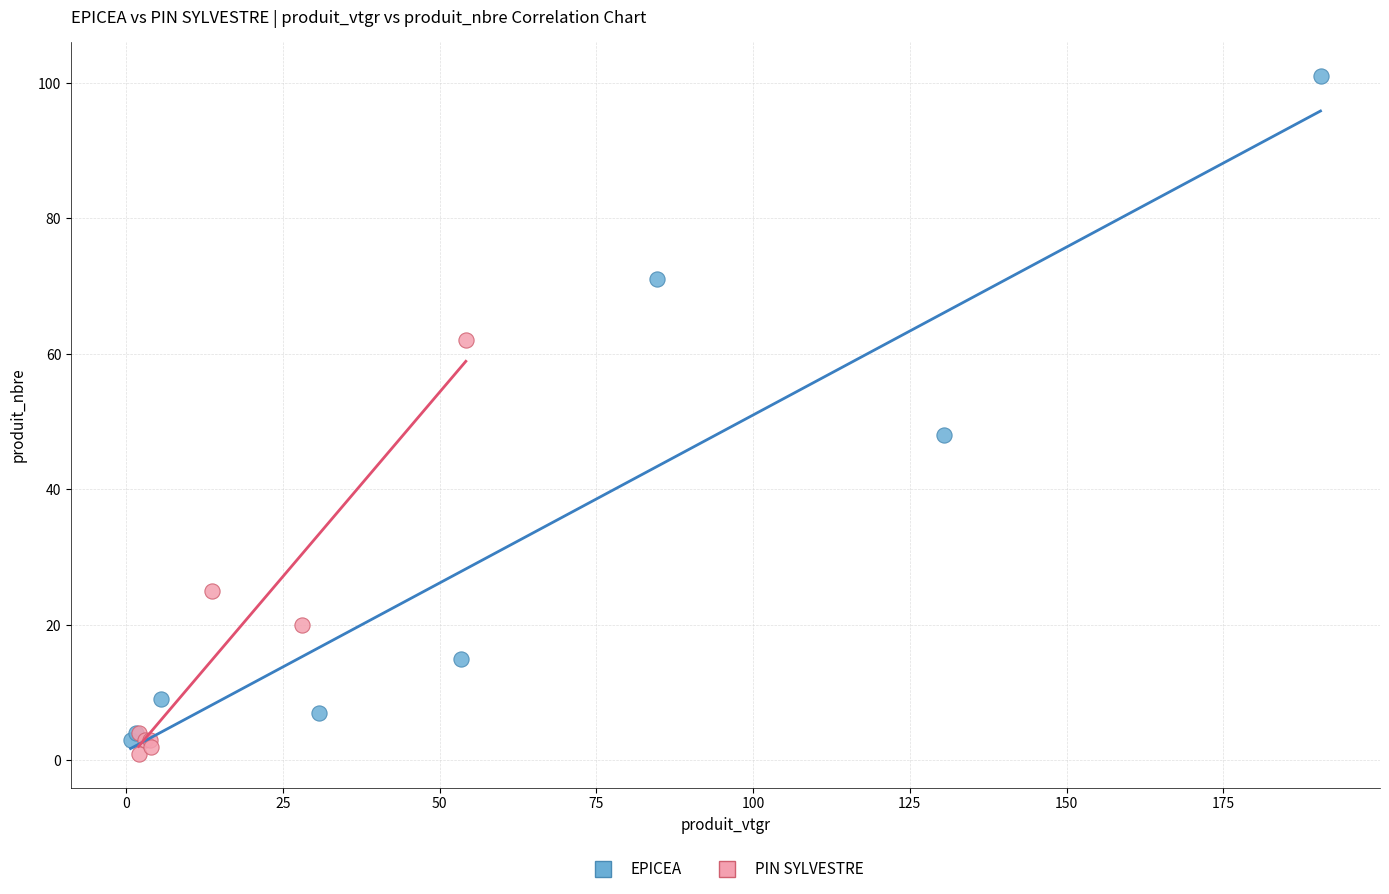

Which series has the largest Y range (max minus min)?

EPICEA